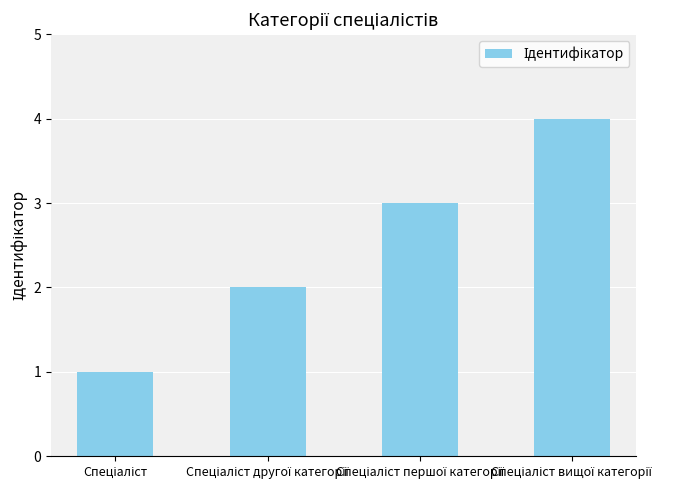

What is the maximum value shown in the chart?

4